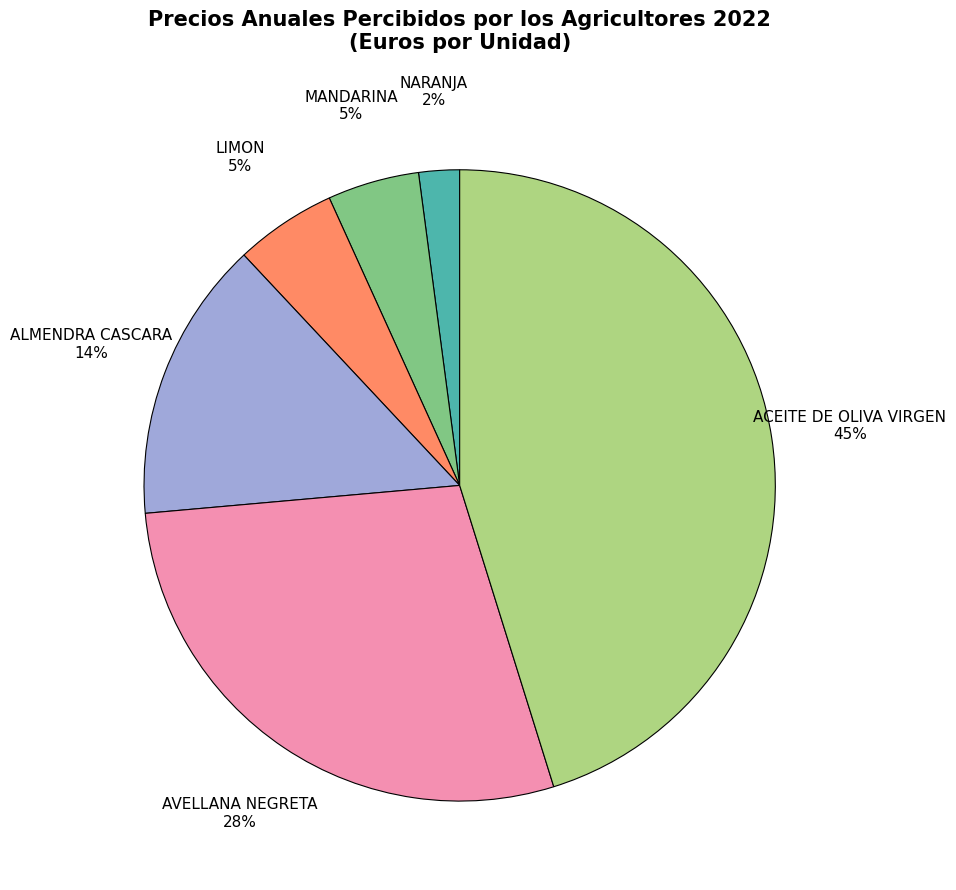

To the nearest percent, what is the difference between the largest and smallest slice percentages?

43%